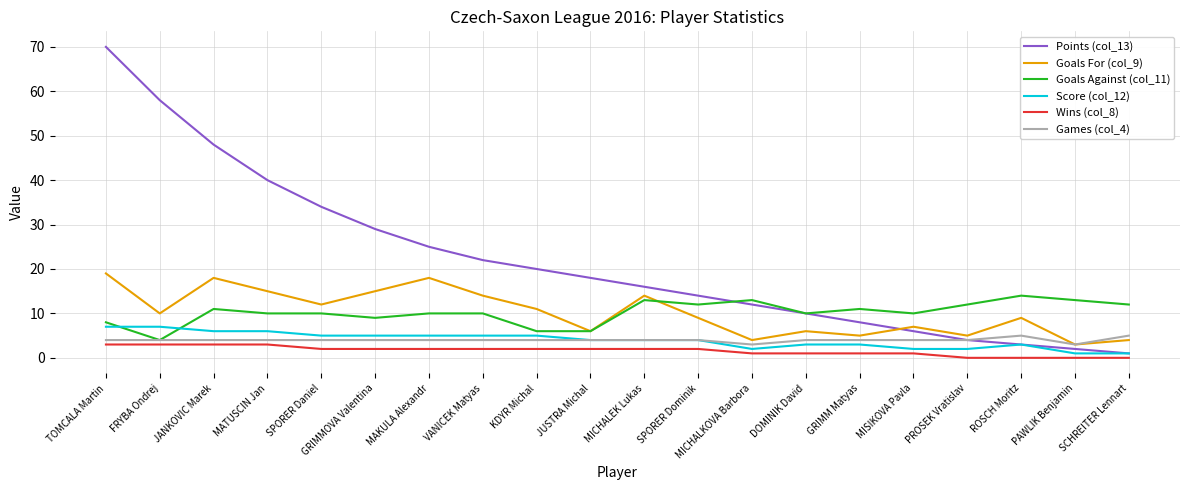

True or false: Goals For (col_9) has a value of 5 at GRIMM Matyas.

True